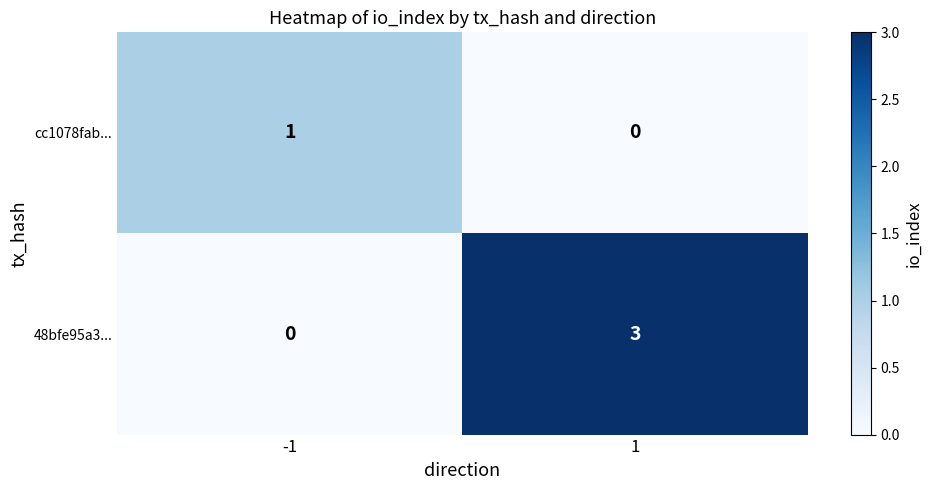

True or false: cc1078fab... has a value of 1 at 1.

False